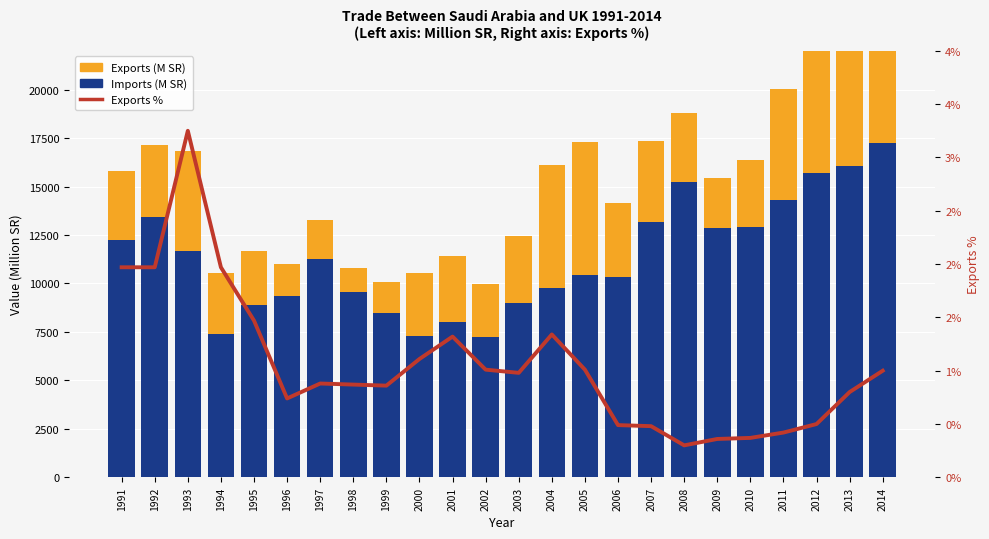

What is the value of the Exports (M SR) bar at the 20th from the left?

3461.0